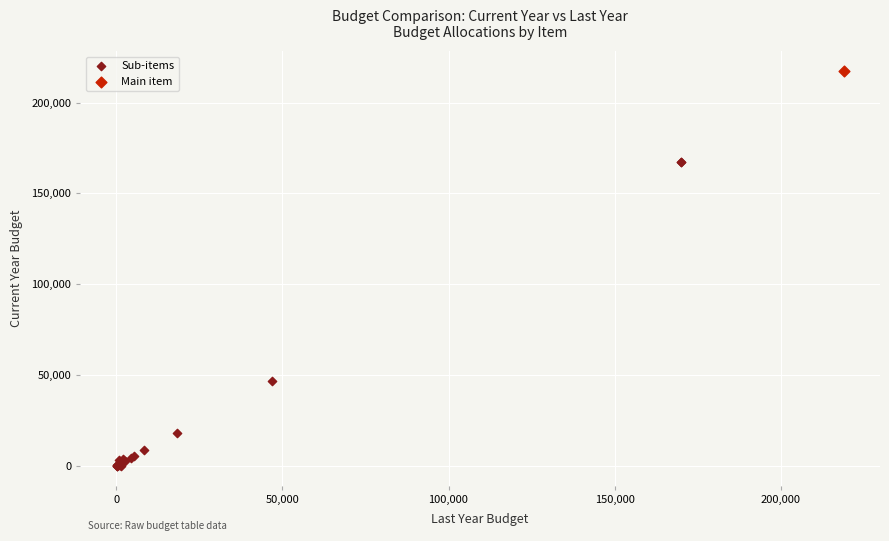

What are all the series names shown in the legend?

Sub-items, Main item